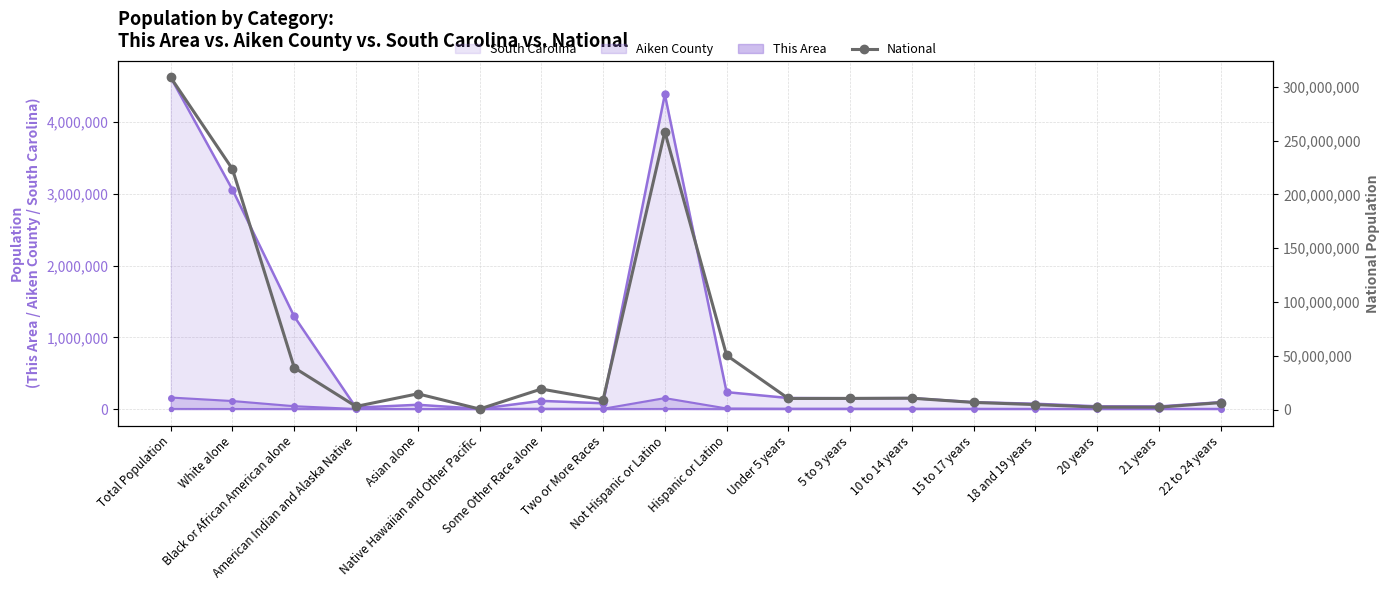

At which category does the chart reach its peak across all series?

Total Population